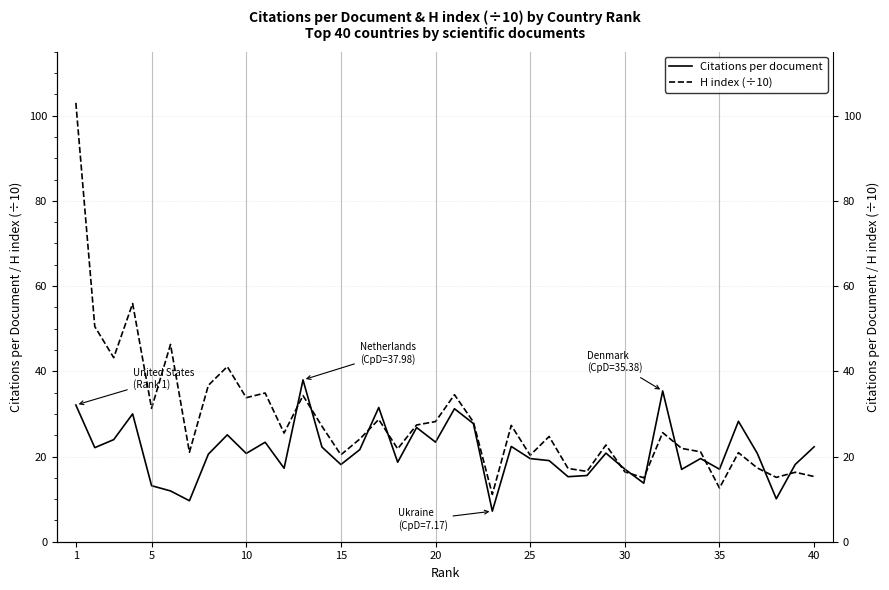

How many lines are shown in the chart?

2